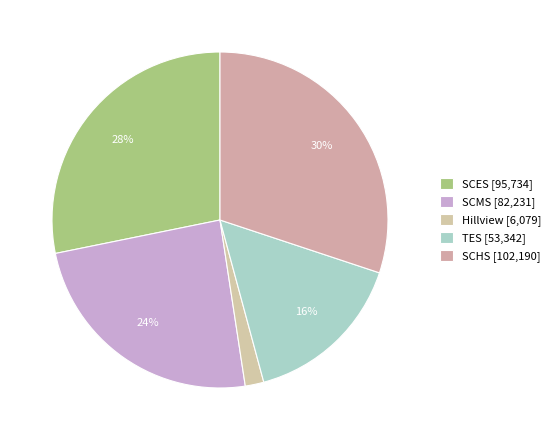

Rank the categories by value from highest to lowest.

SCHS, SCES, SCMS, TES, Hillview